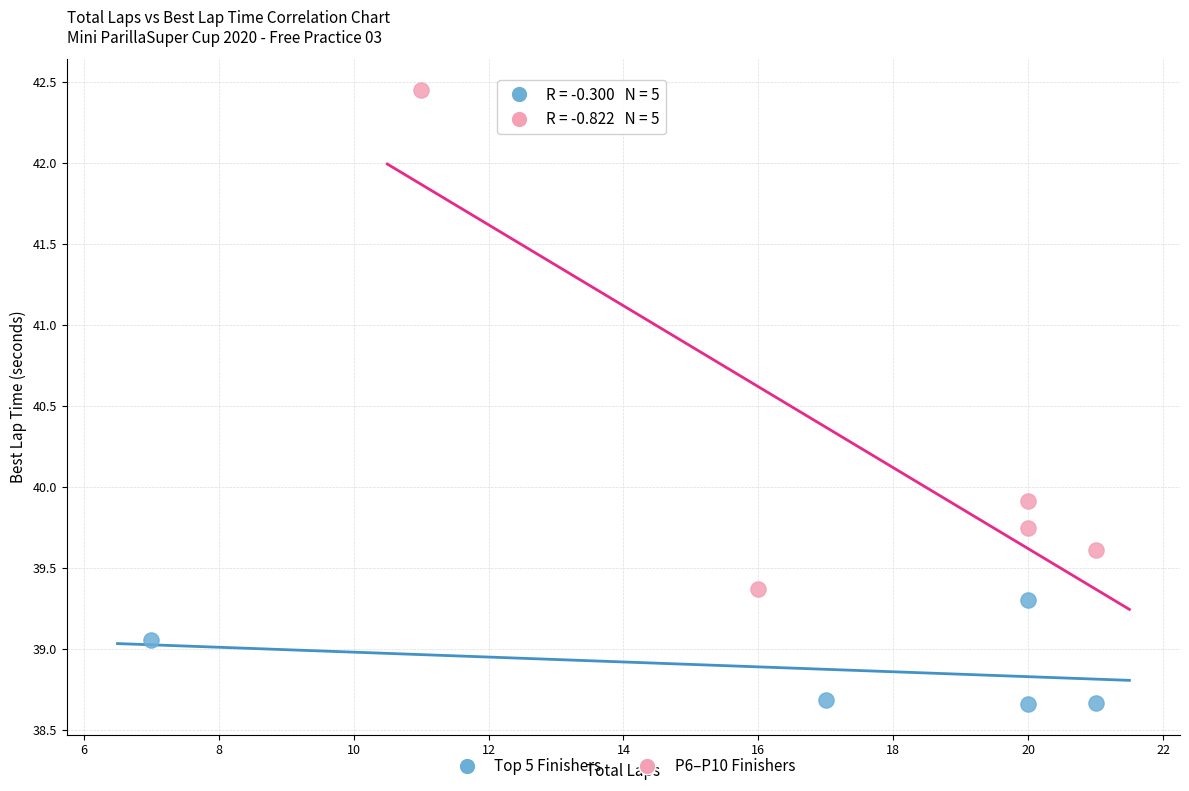

Which series reaches the minimum Y coordinate?

Top 5 Finishers